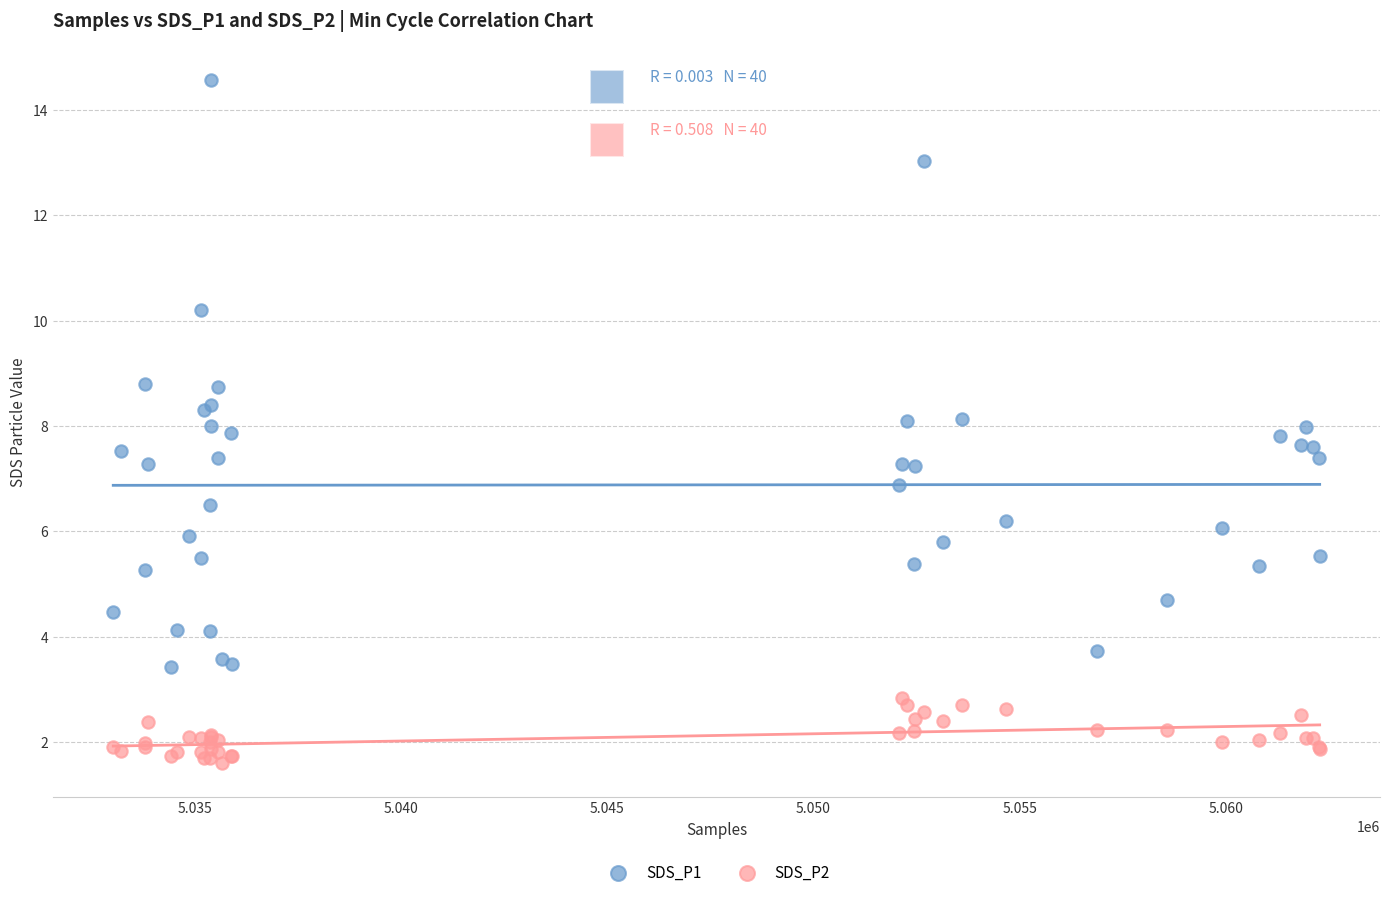

Which series reaches the maximum Y coordinate?

SDS_P1